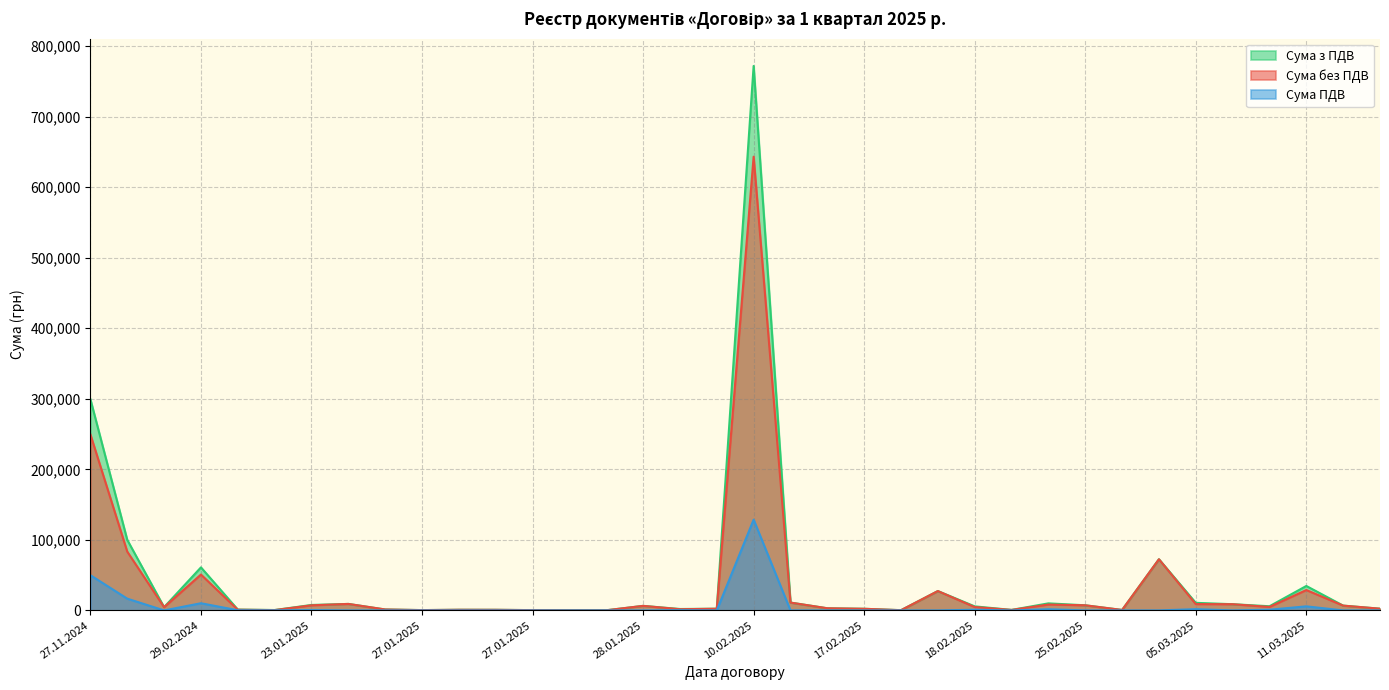

What is the sum of the Сума без ПДВ values at 29.02.2024 and 18.02.2025?

55610.3